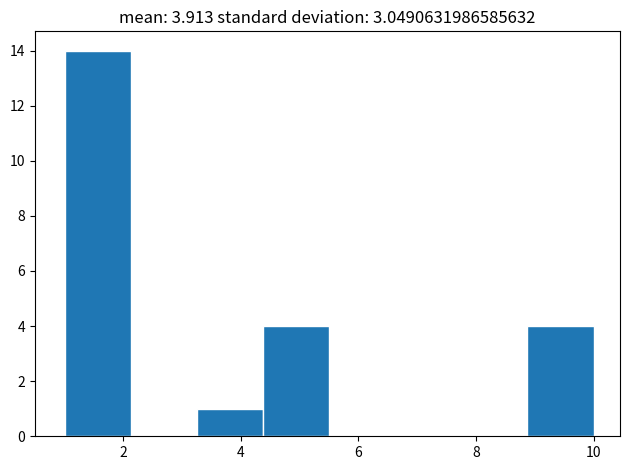

Reading left to right, list every bar in this chart as the range it spans on the x-axis followed by its height. Neither the bar edges nor the heights are printed on the chart, so give them approximately, as read against the axes.

1.0 to 2.2: 14
2.2 to 3.2: 0
3.2 to 4.4: 1
4.4 to 5.6: 4
5.6 to 6.6: 0
6.6 to 7.8: 0
7.8 to 8.8: 0
8.8 to 10.0: 4